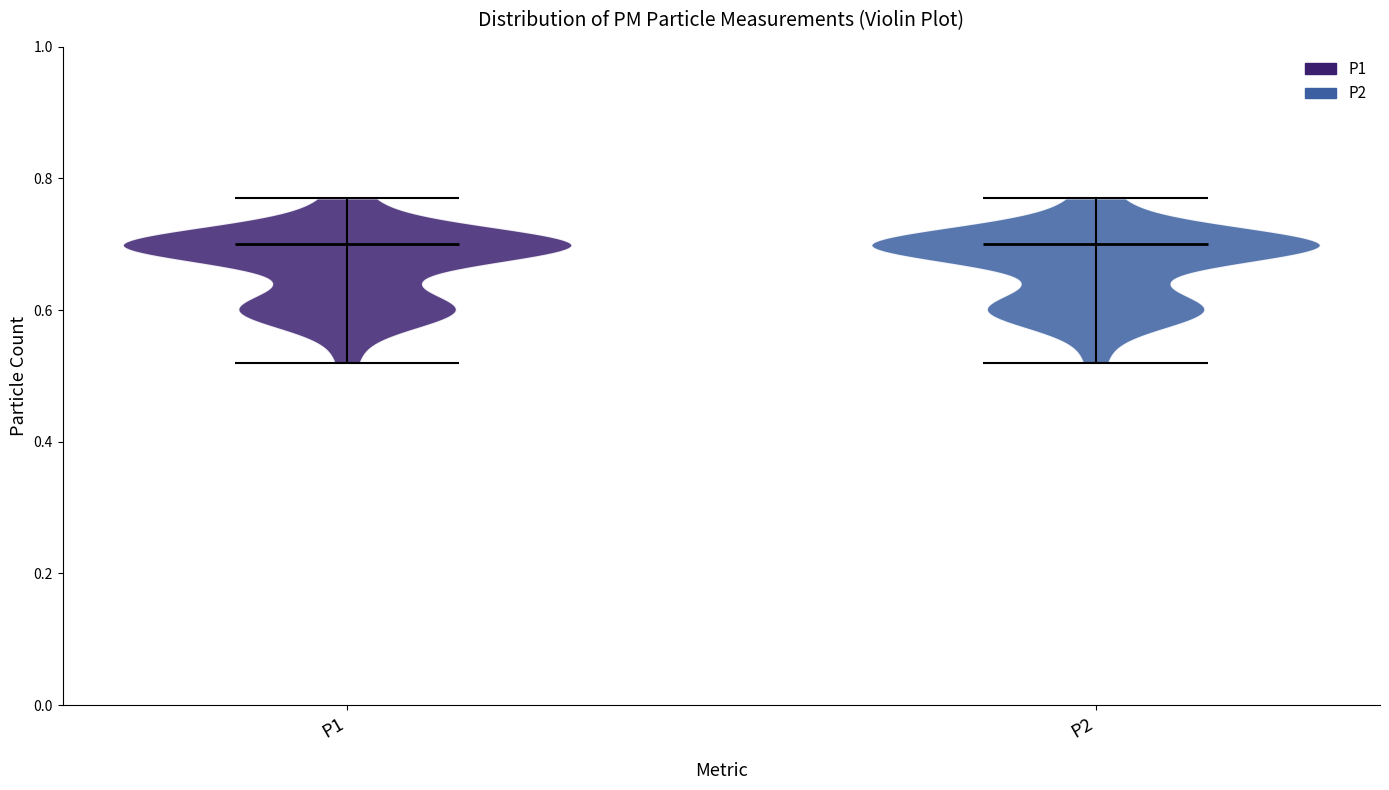

Where does the median line of the violin for P1 sit on the y-axis? The values are not printed on the chart, so give them approximately, as read against the axis.

0.70